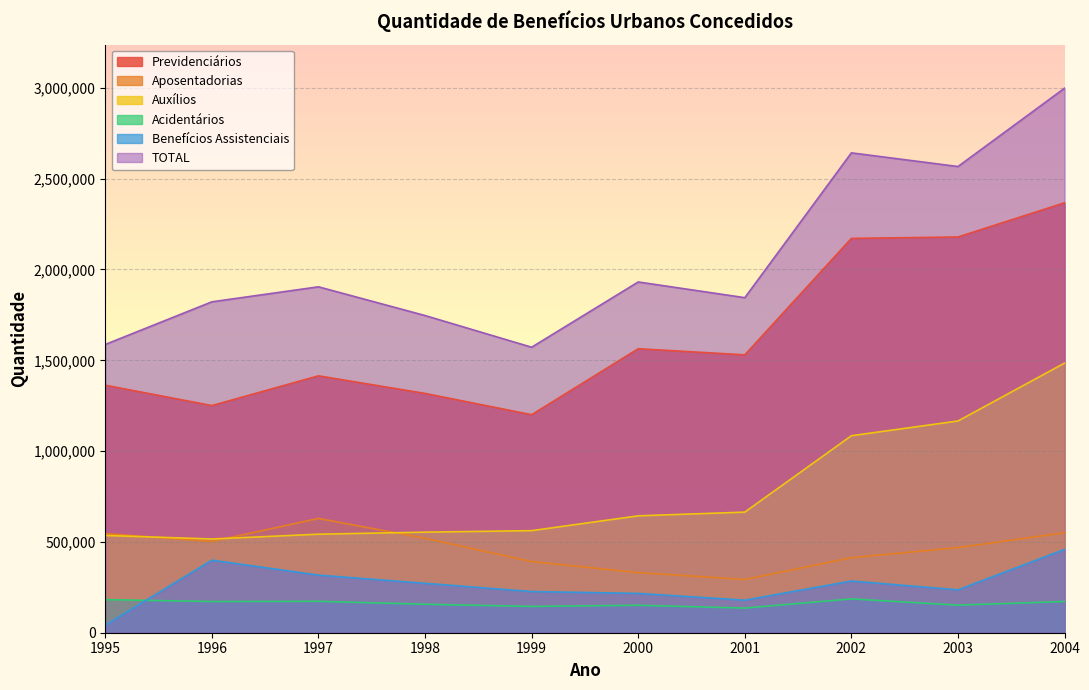

Which has a higher value, 2003 or 1995?

2003